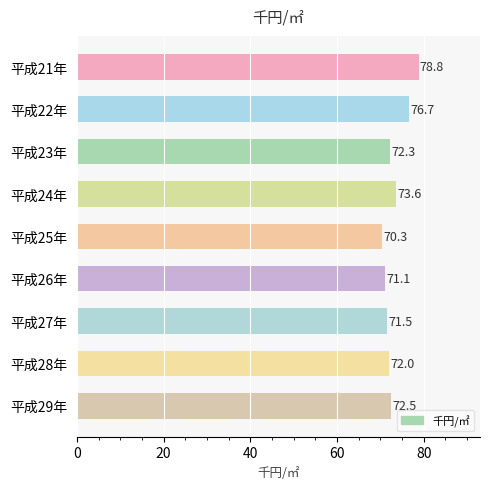

How many series are shown in this chart?

1